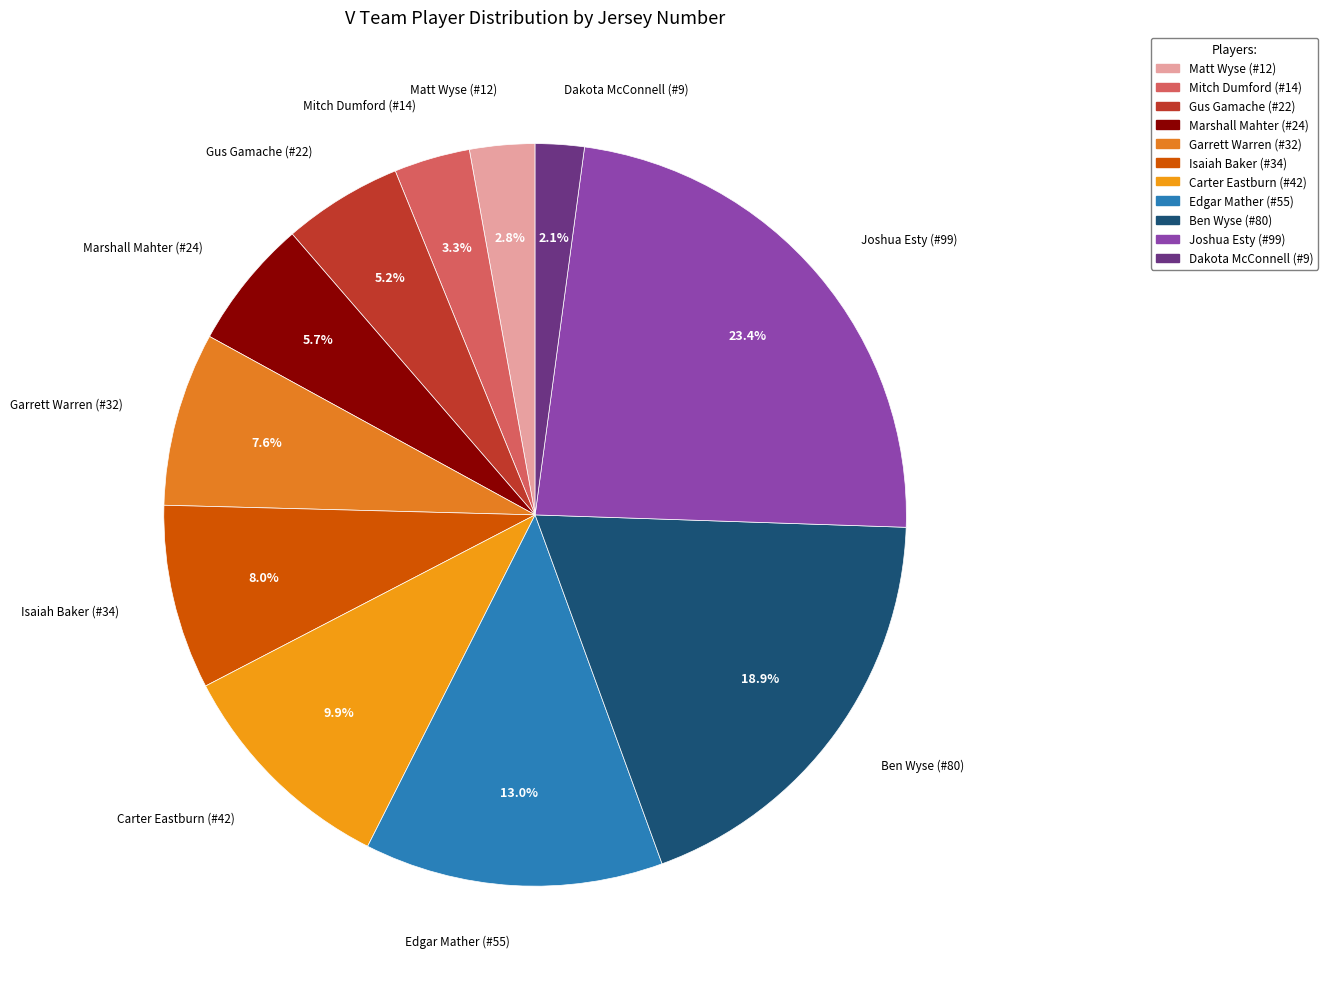

The Ben Wyse (#80) slice represents 14% of the pie. True or false?

False